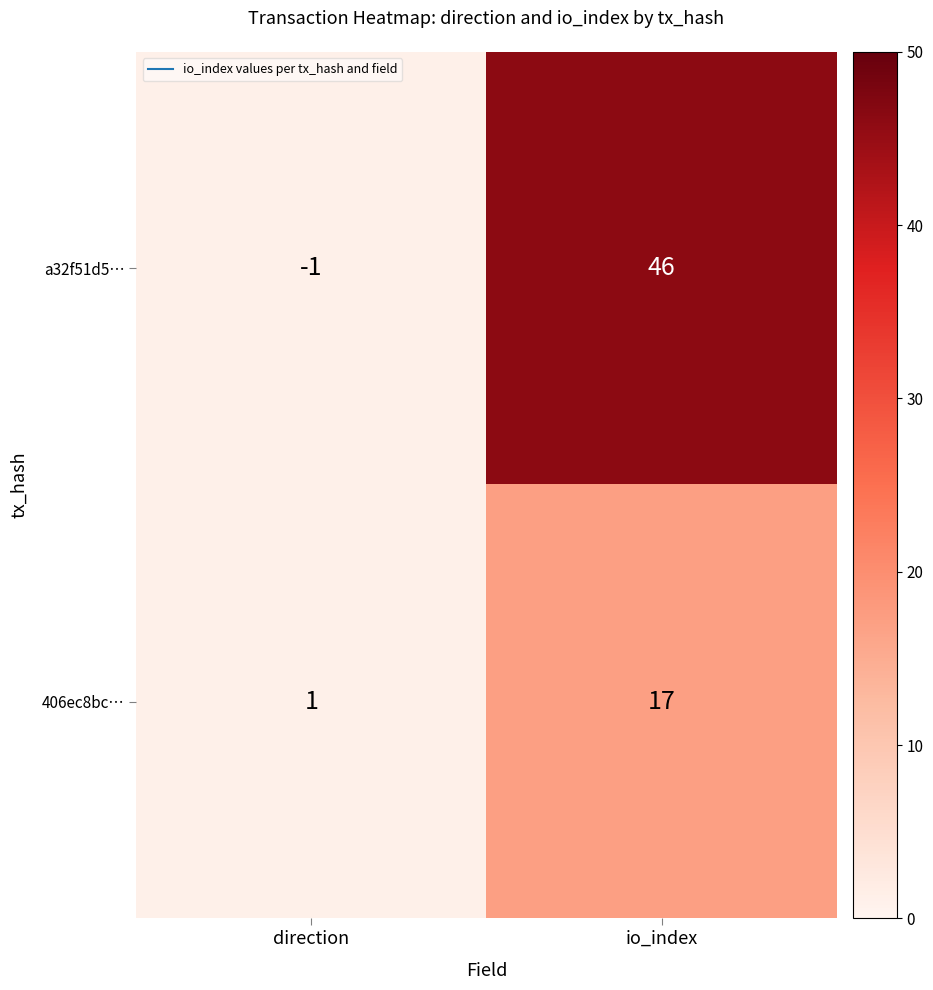

Which label corresponds to the largest value in the chart?

io_index